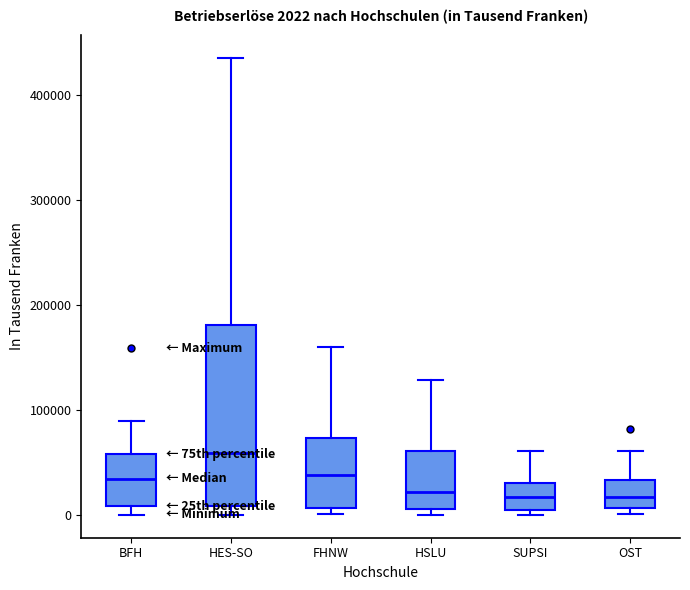

Comparing the boxes themselves (not the whiskers), which one is the tallest?

HES-SO